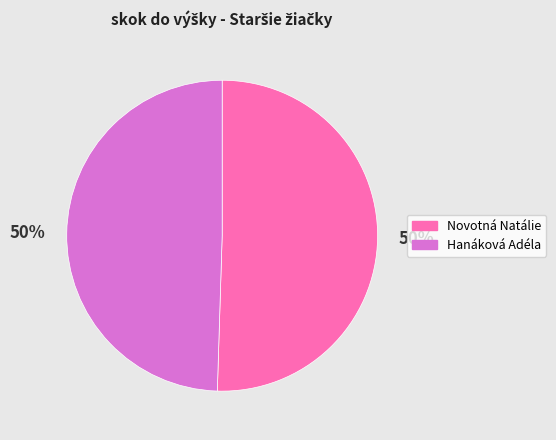

Approximately how many times larger is the value at Hanáková Adéla compared to Novotná Natálie?

1.0